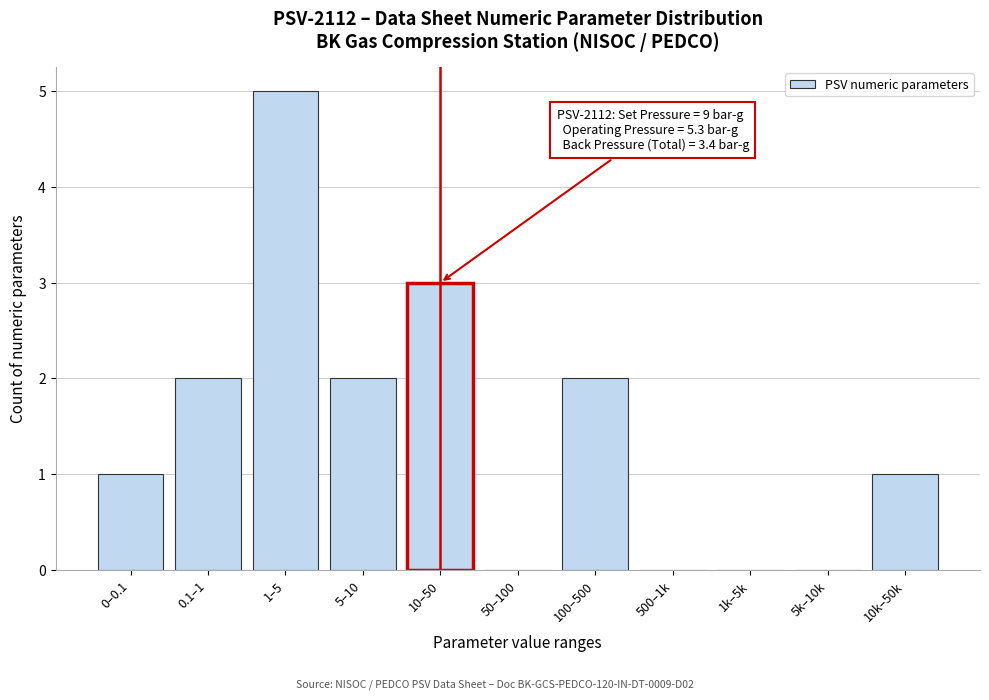

Reading left to right, transcribe all the data shown in this chart.

0–0.1=1	0.1–1=2	1–5=5	5–10=2	10–50=3	50–100=0	100–500=2	500–1k=0	1k–5k=0	5k–10k=0	10k–50k=1